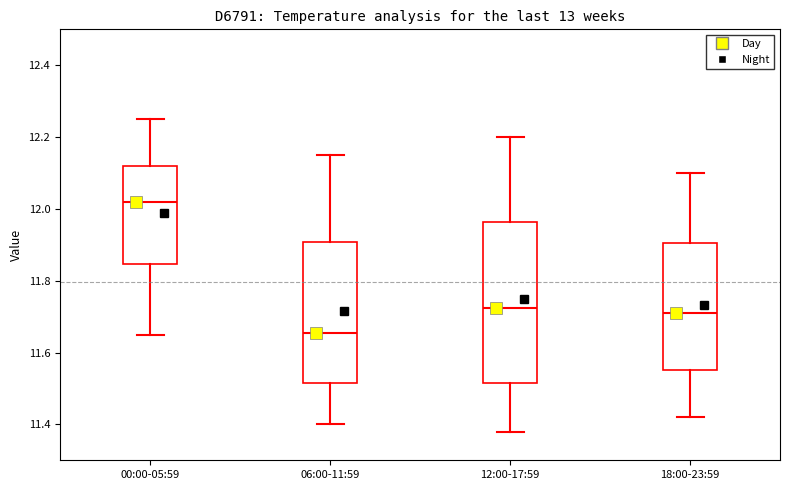

Reading left to right, transcribe this box plot: for each box, give where its median line is, the range the box spans, and where its two whiskers end, as read against the y-axis. The values are not printed on the chart, so give them approximately, as read against the axis.

00:00-05:59: median 12.02, box 11.84 to 12.12, whiskers 11.66 to 12.26
06:00-11:59: median 11.66, box 11.52 to 11.90, whiskers 11.40 to 12.16
12:00-17:59: median 11.72, box 11.52 to 11.96, whiskers 11.38 to 12.20
18:00-23:59: median 11.72, box 11.56 to 11.90, whiskers 11.42 to 12.10